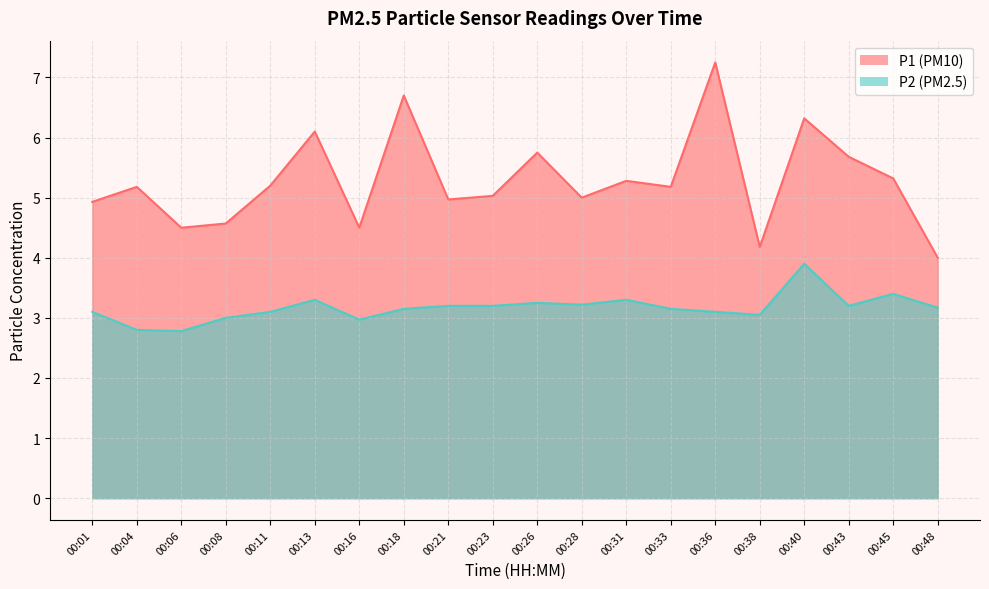

Where is P2 nearest to the value 3?

00:08